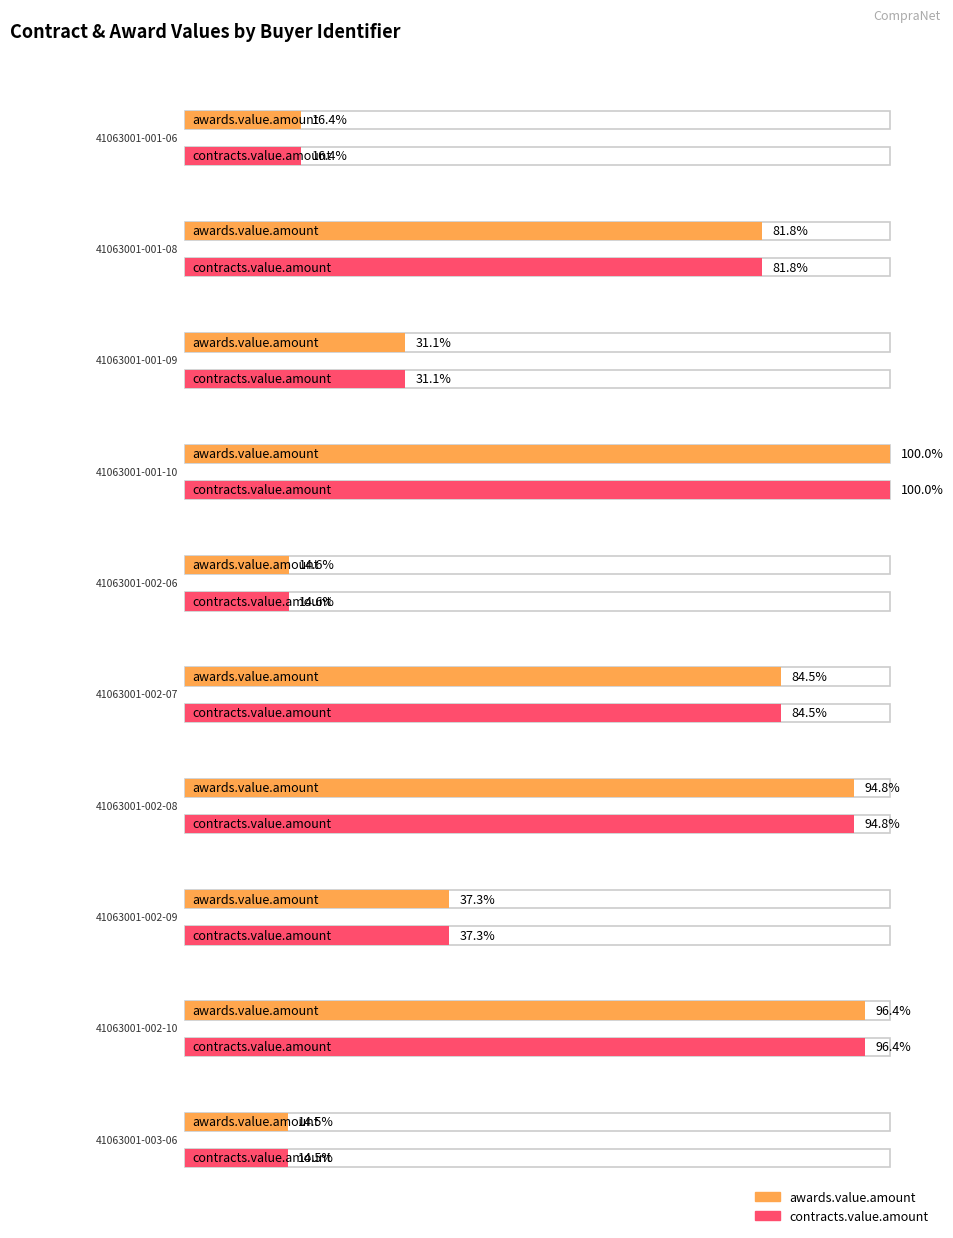

What position from the right is 41063001-001-10?

7